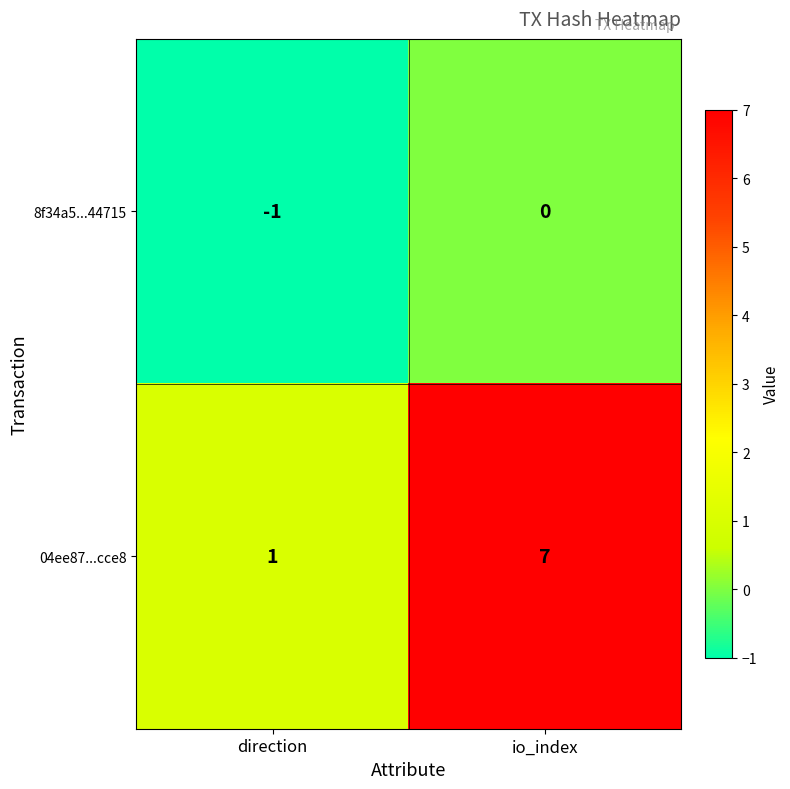

Between direction and io_index, which series saw the biggest shift?

04ee87...cce8